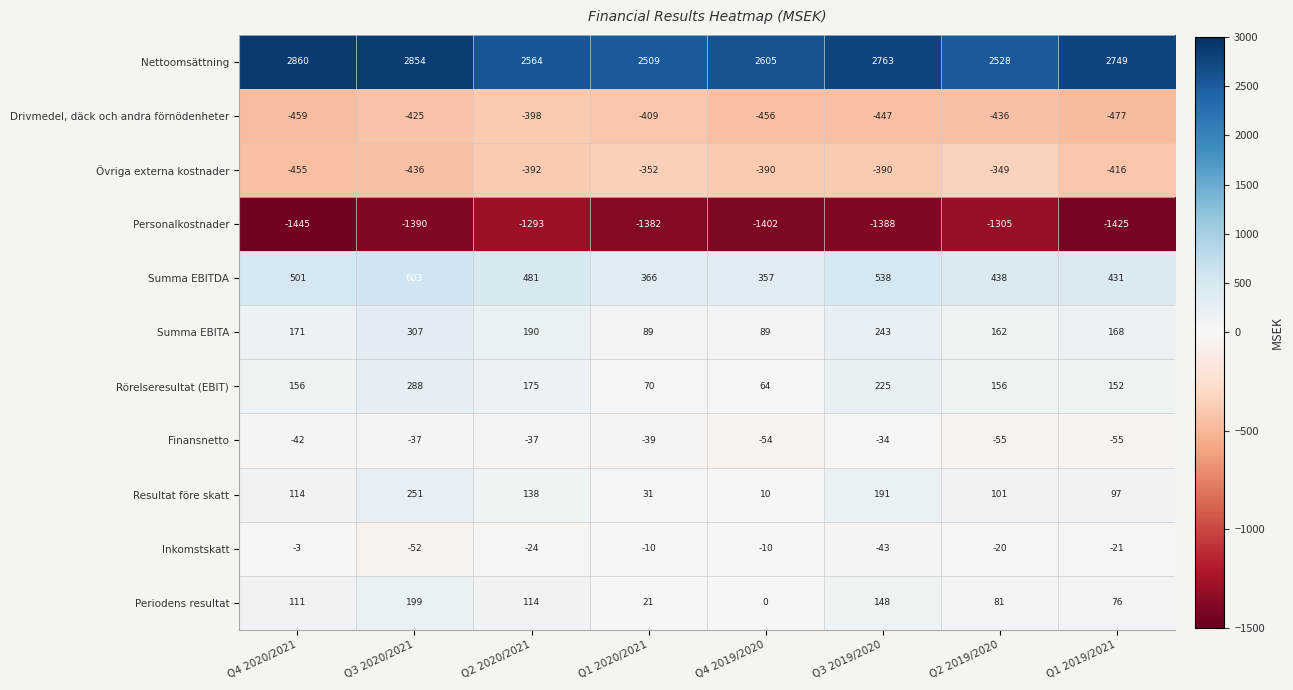

The value of Summa EBITA at Q1 2020/2021 is 21. True or false?

False